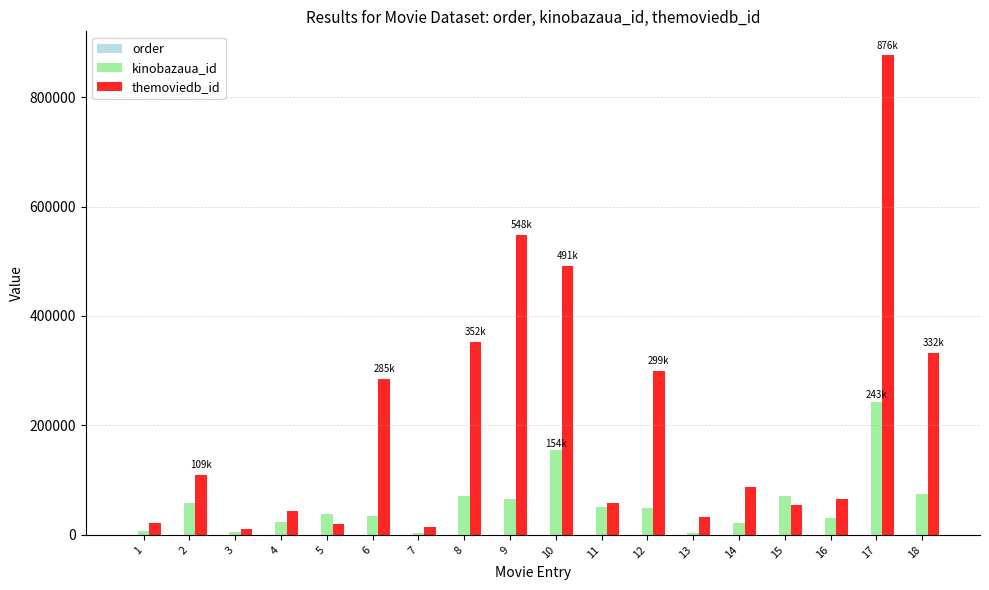

The kinobazaua_id series shows 18279 at 8. True or false?

False